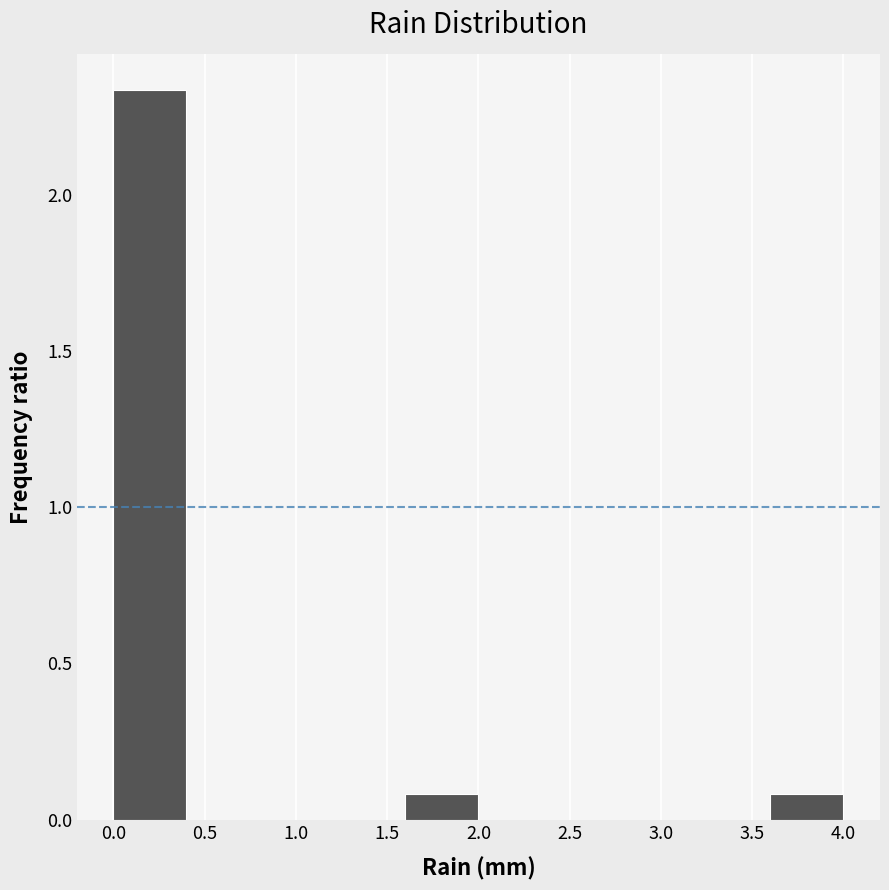

How tall is the bar that spans 1.6 to 2.0 on the x-axis? The values are not printed on the chart, so give them approximately, as read against the axis.

0.10